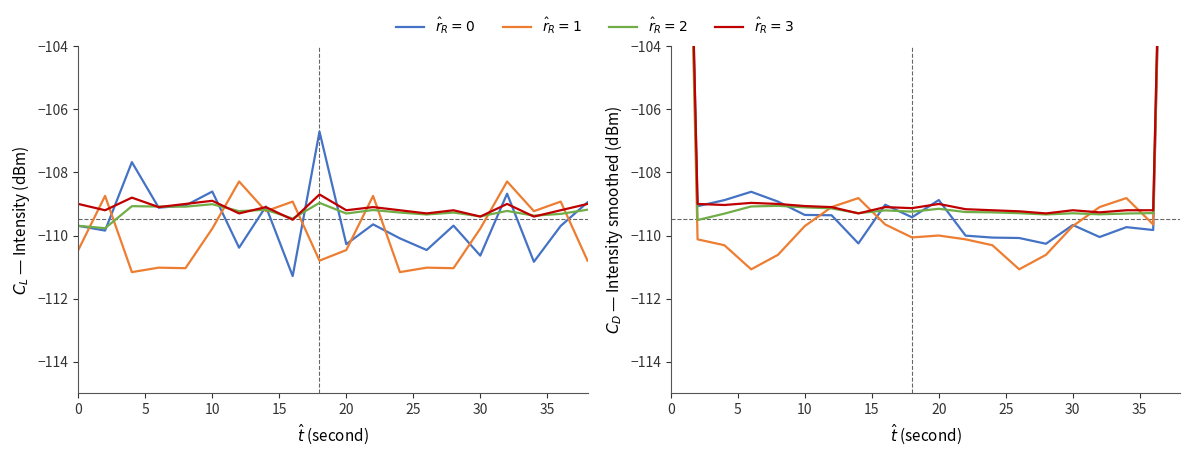

How many values in the smoothed series exceed -109?

3